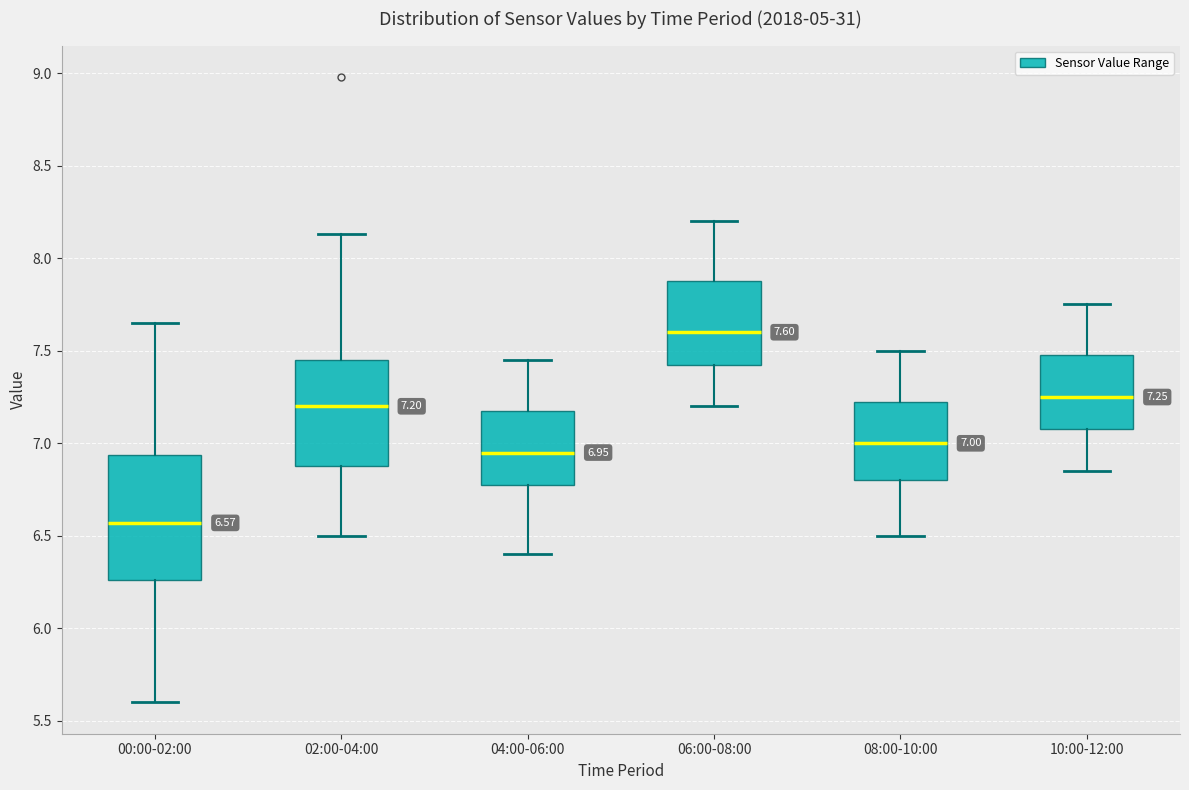

Comparing the boxes themselves (not the whiskers), which one is the tallest?

00:00-02:00